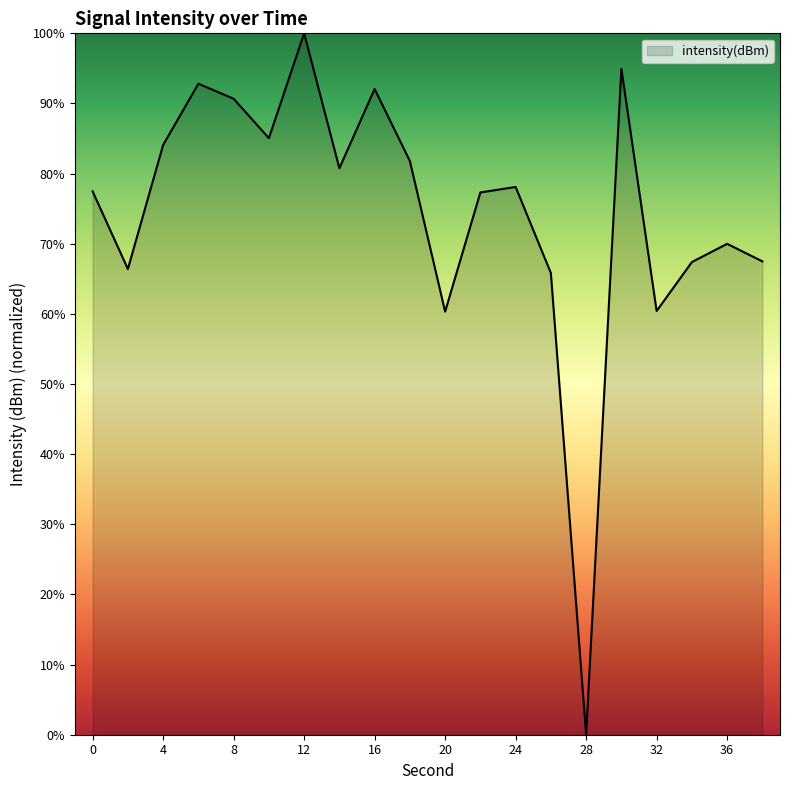

What is the maximum value shown in the chart?

100.0